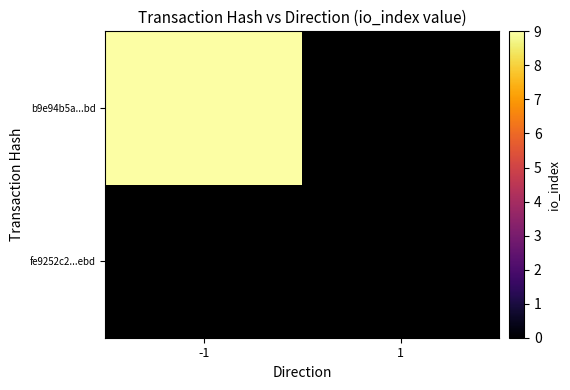

Count the number of data series in this chart.

2